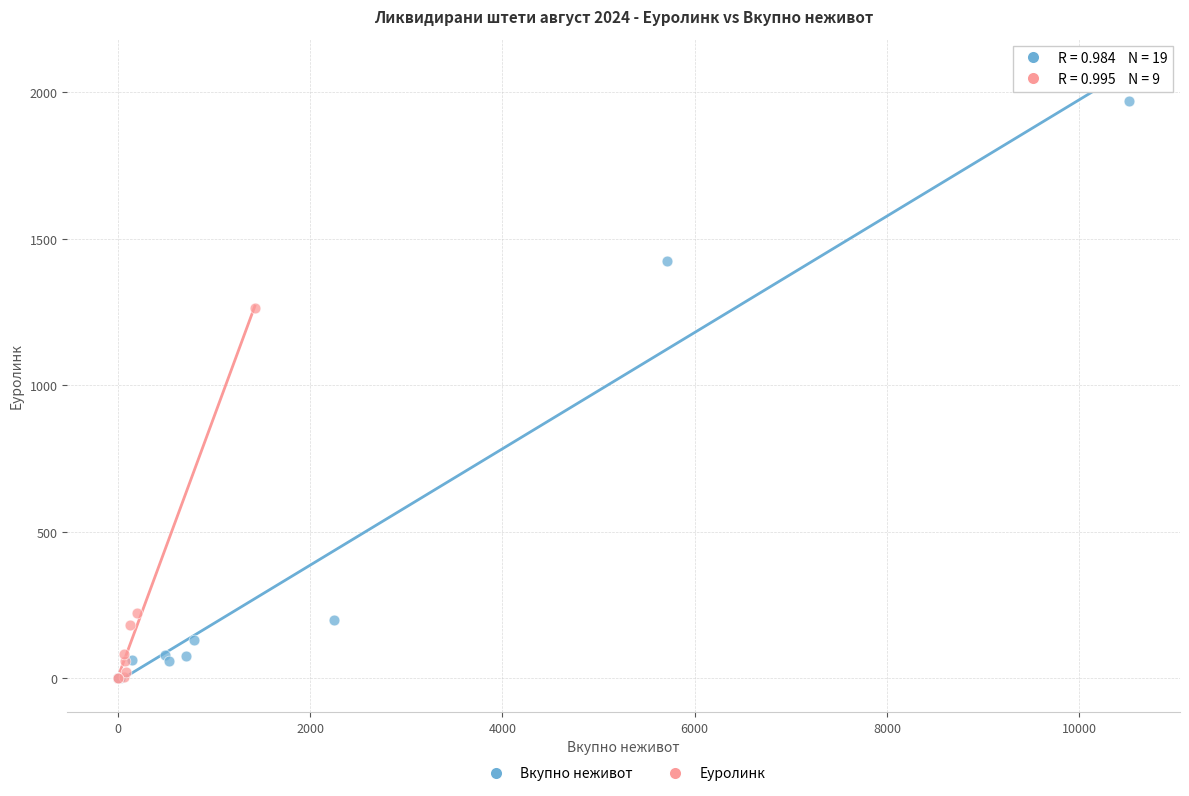

Which series has the largest Y range (max minus min)?

Вкупно неживот